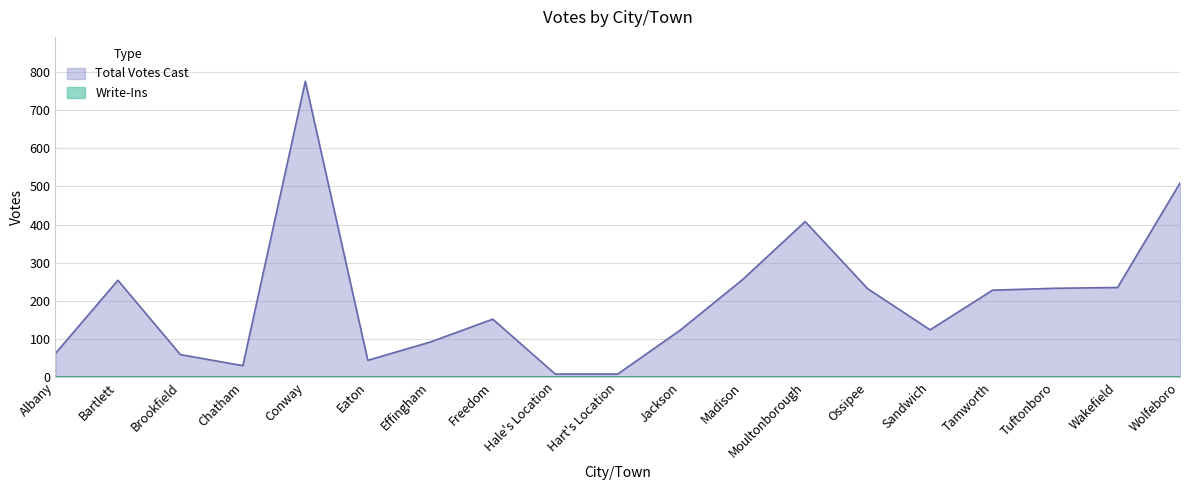

Where is the first local minimum?

Chatham